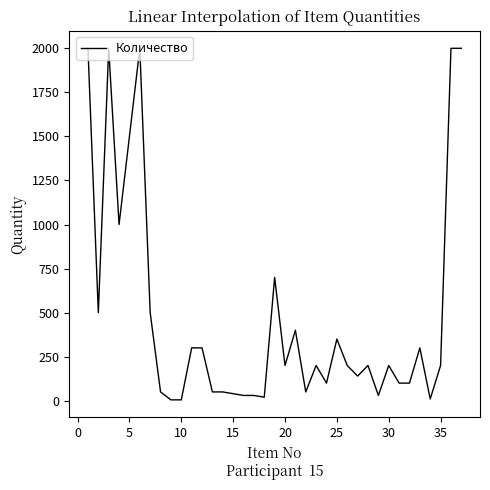

What is the maximum value shown in the chart?

2000